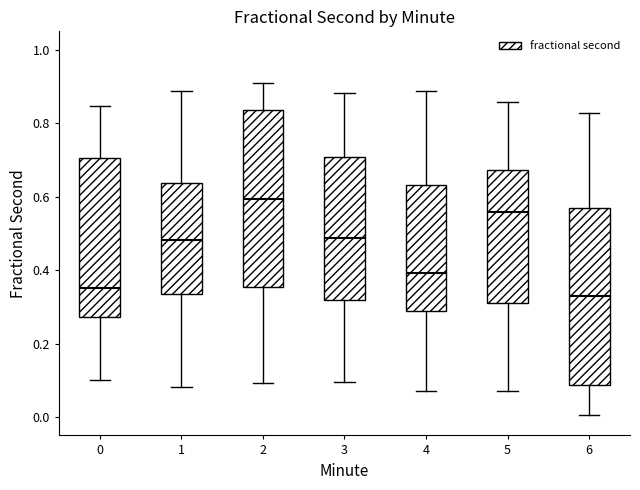

Where does the median line of the box at x = 0 sit on the y-axis? The values are not printed on the chart, so give them approximately, as read against the axis.

0.36